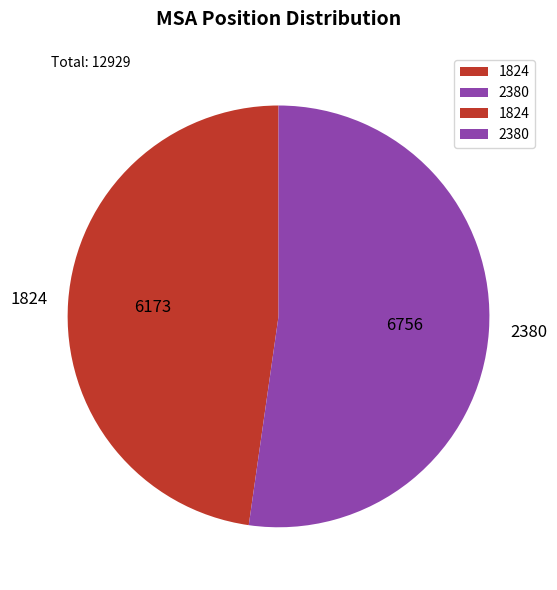

Is it true that 2380 is 37% of the pie?

False